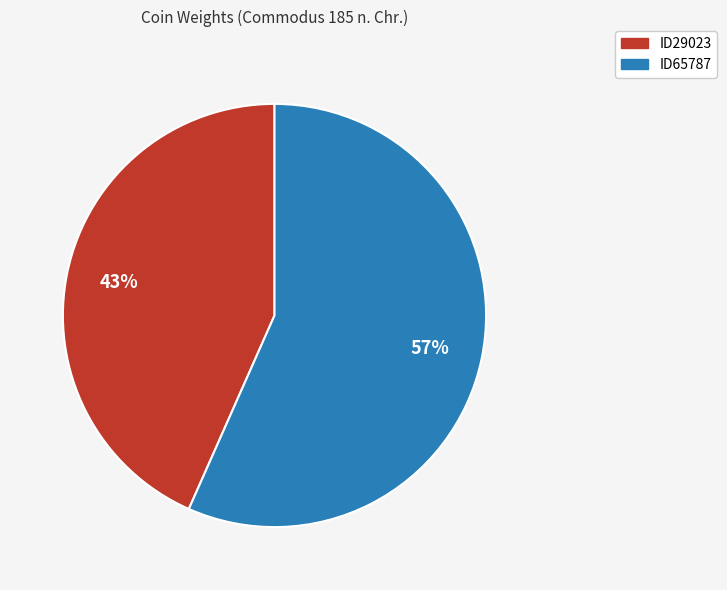

Which category has the smallest portion of the pie?

ID29023